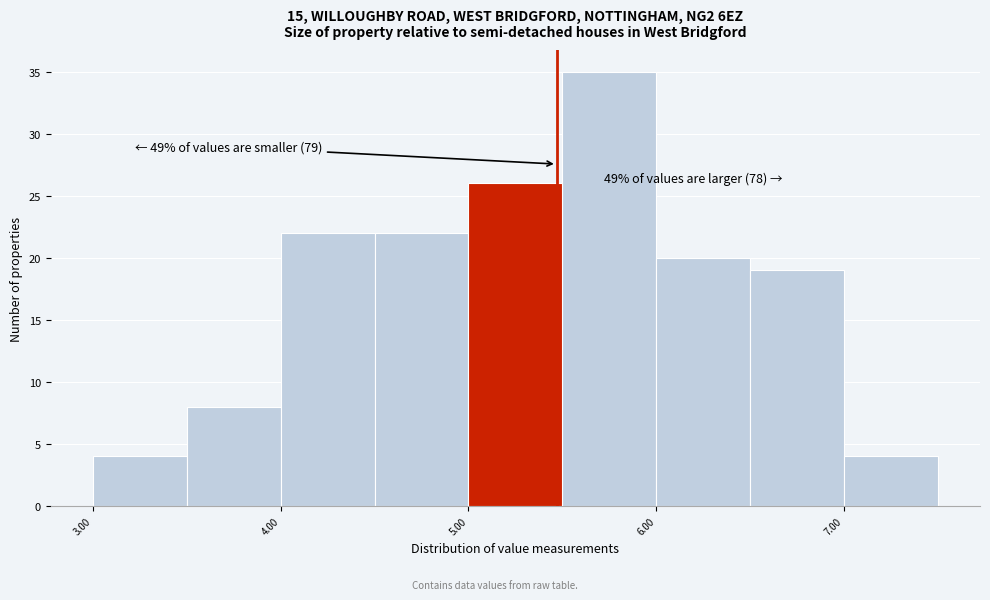

Over which range of the x-axis is the bar tallest?

5.5 to 6.0